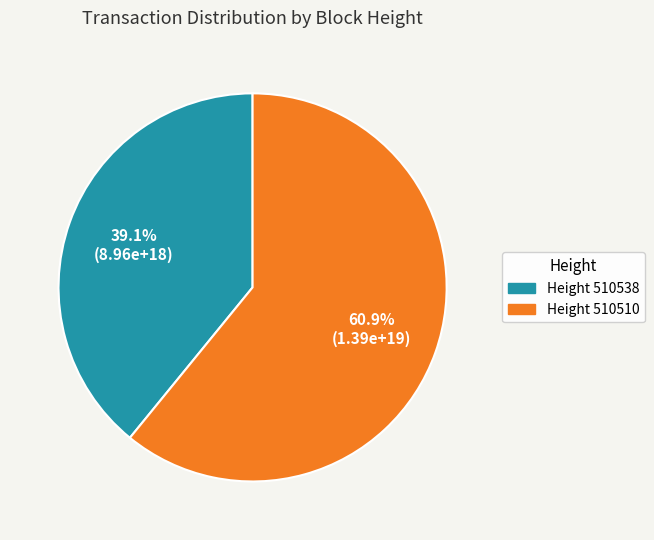

Does any single category account for the majority?

Yes